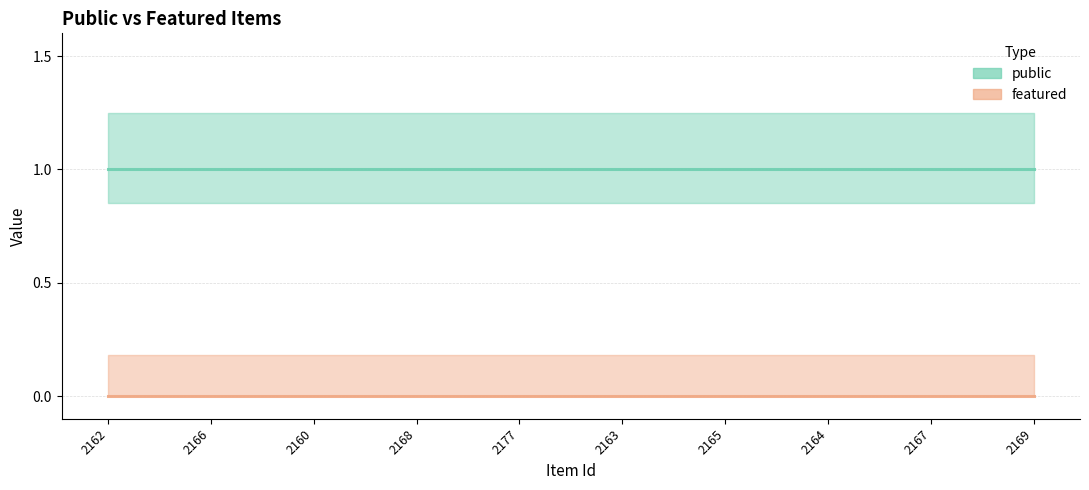

Which series has the largest range (max minus min)?

public